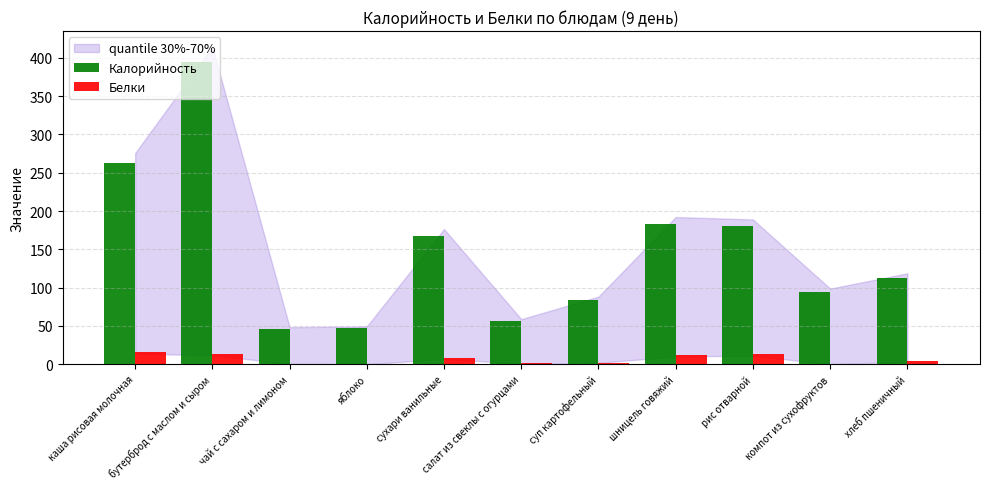

What is the sum of all Белки values?

70.2